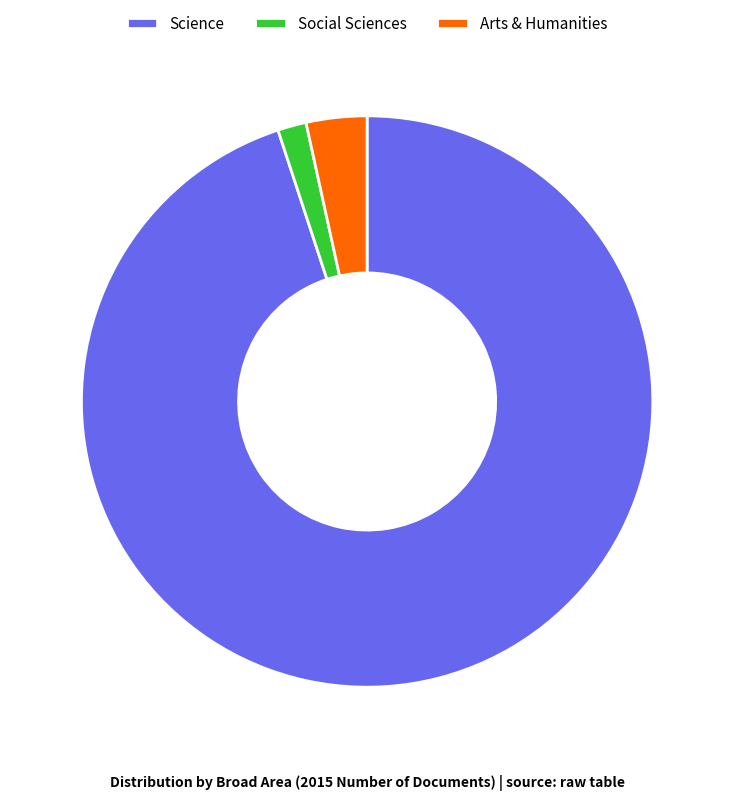

Do Arts & Humanities and Social Sciences together represent more than half of the pie?

No